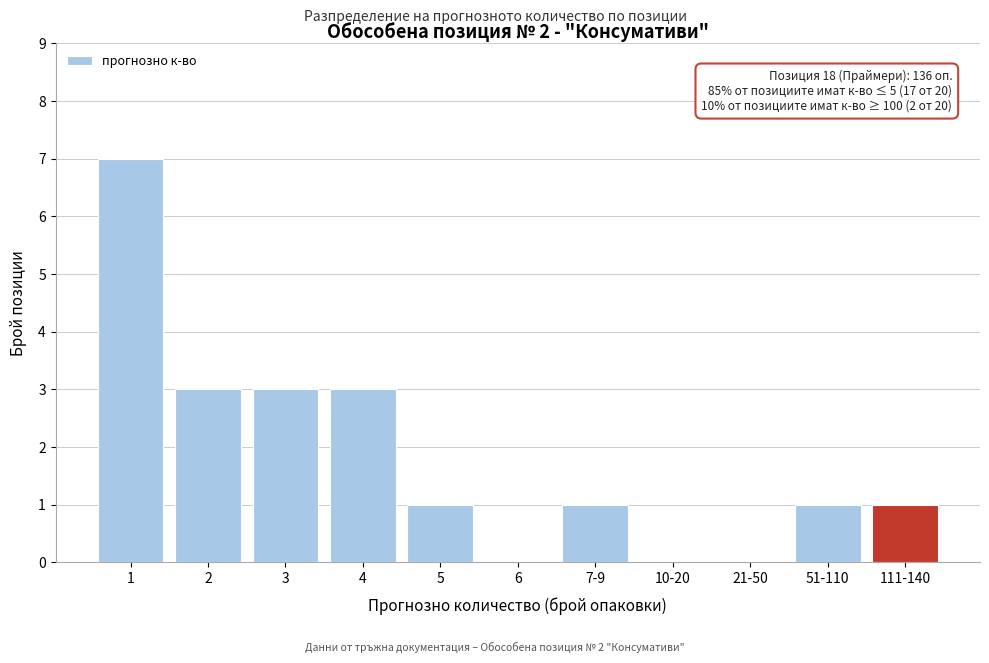

Reading right to left, transcribe all the data shown in this chart.

111-140=1	51-110=1	21-50=0	10-20=0	7-9=1	6=0	5=1	4=3	3=3	2=3	1=7